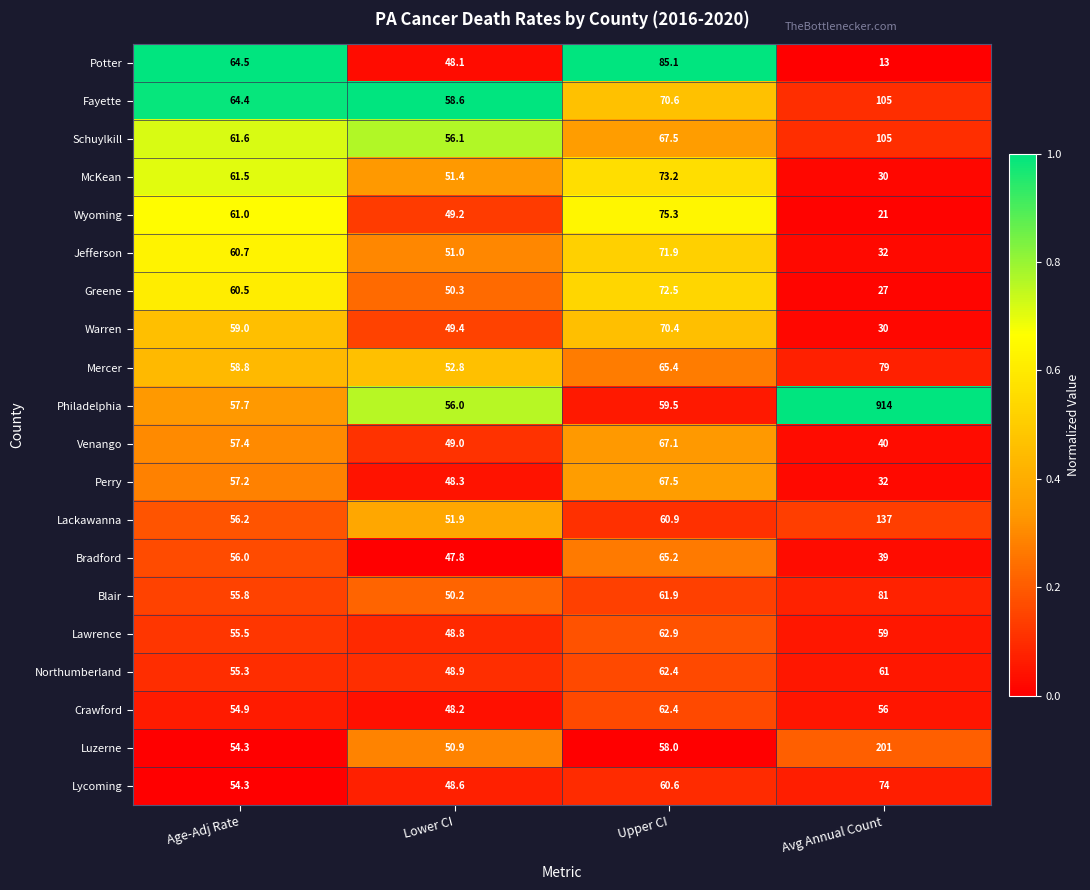

What is the average value of the McKean series?

54.0